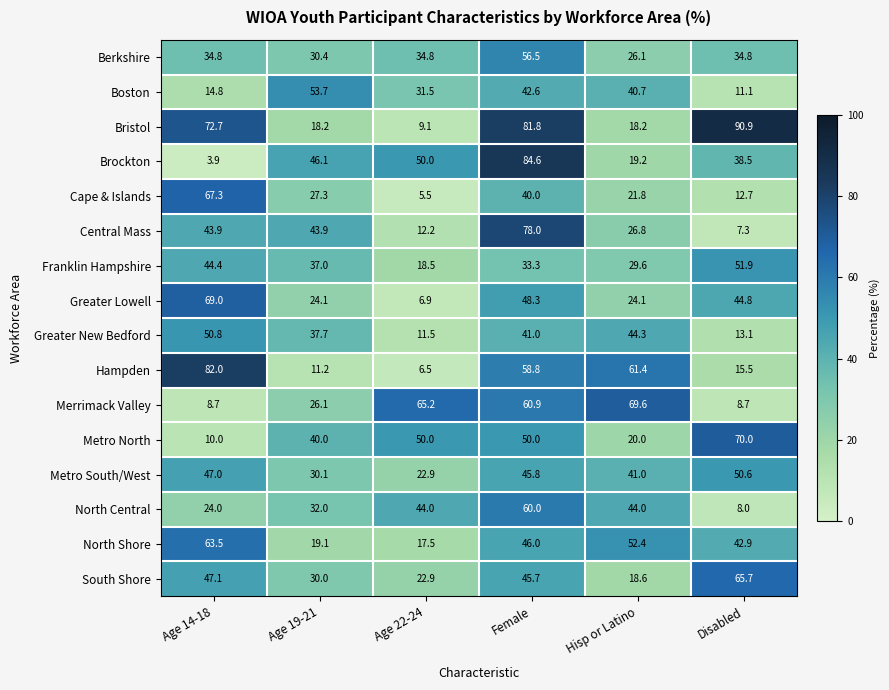

What is the difference between the highest and lowest values at Age 19-21?

42.5